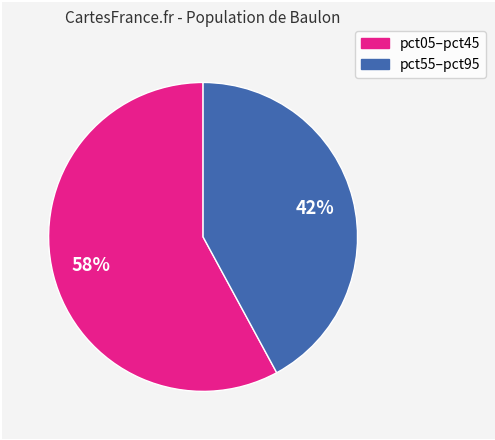

To the nearest percent, what is the average slice percentage?

50%